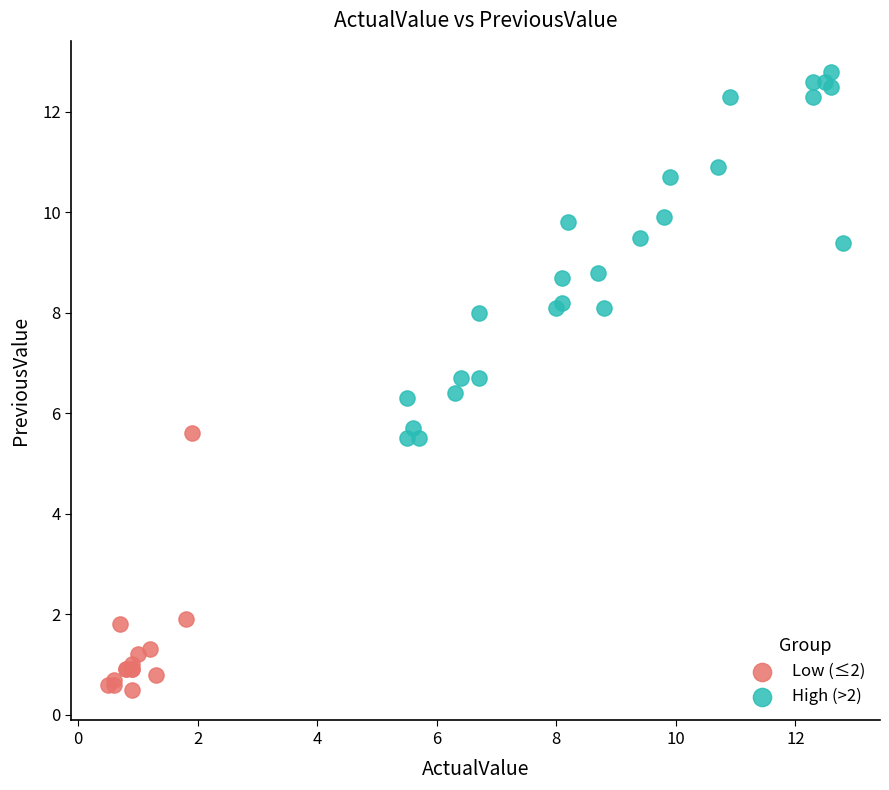

Which series contains the lowest Y value?

Low (≤2)